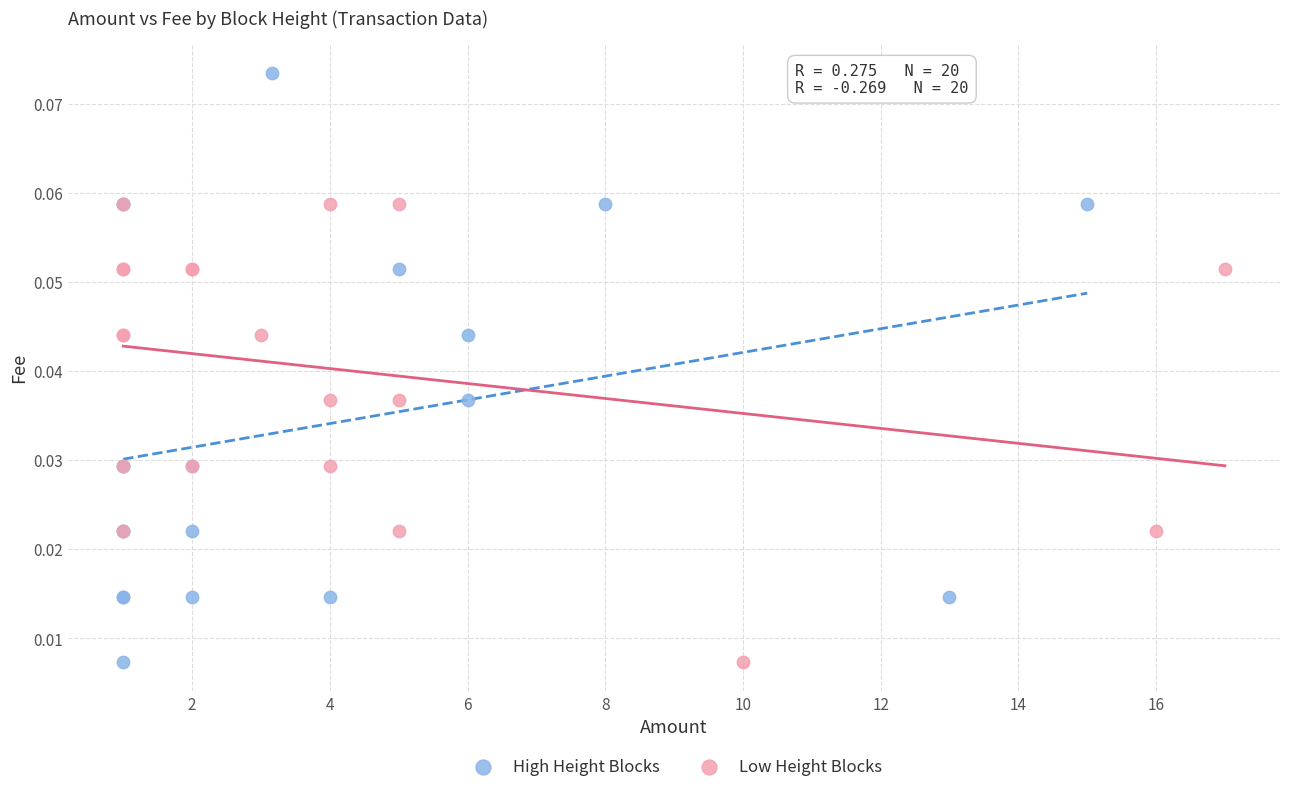

Which series contains the highest Y value?

High Height Blocks